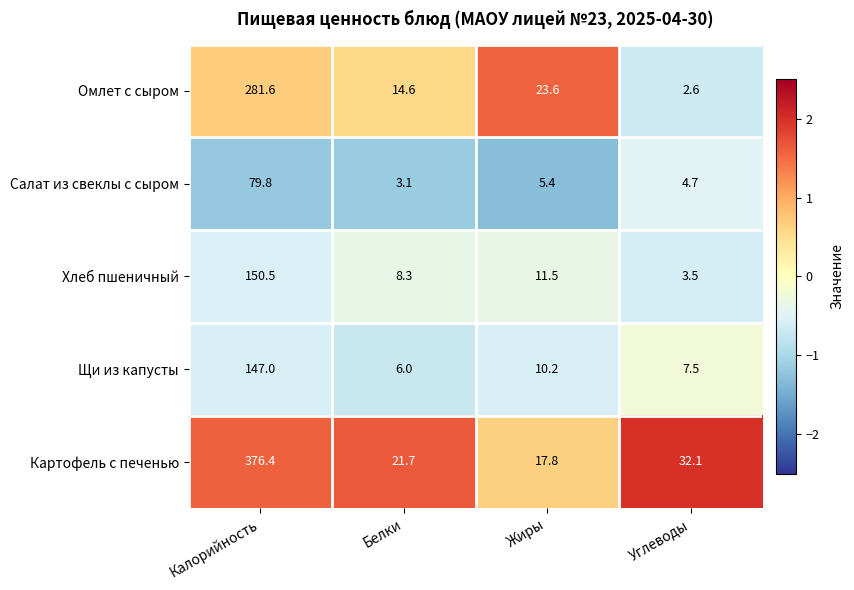

Which series changed the most between Калорийность and Жиры?

Картофель с печенью